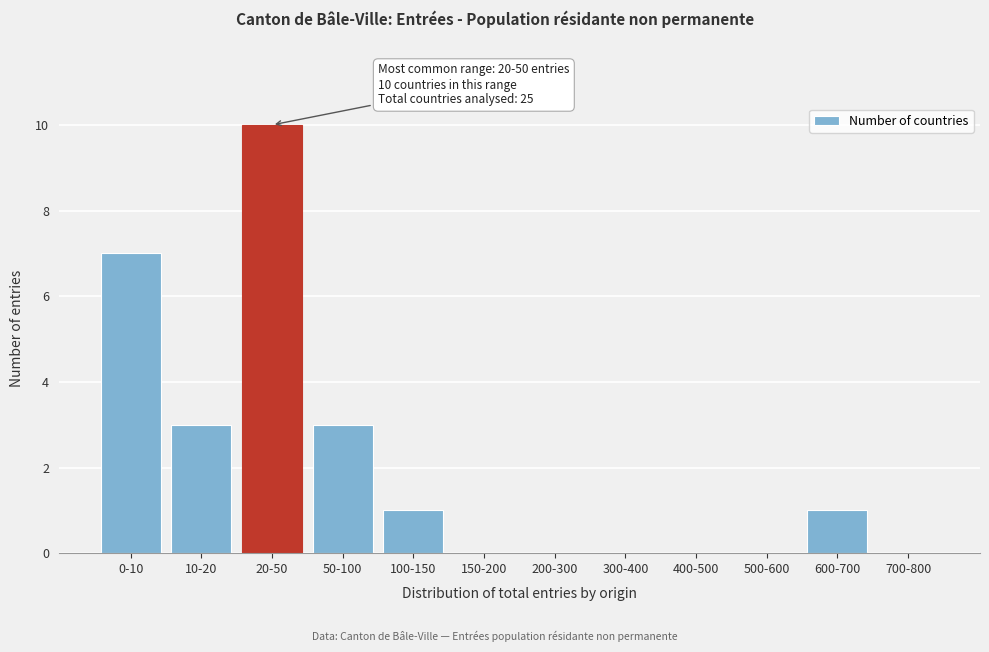

Reading left to right, transcribe all the data shown in this chart.

0-10=7	10-20=3	20-50=10	50-100=3	100-150=1	150-200=0	200-300=0	300-400=0	400-500=0	500-600=0	600-700=1	700-800=0